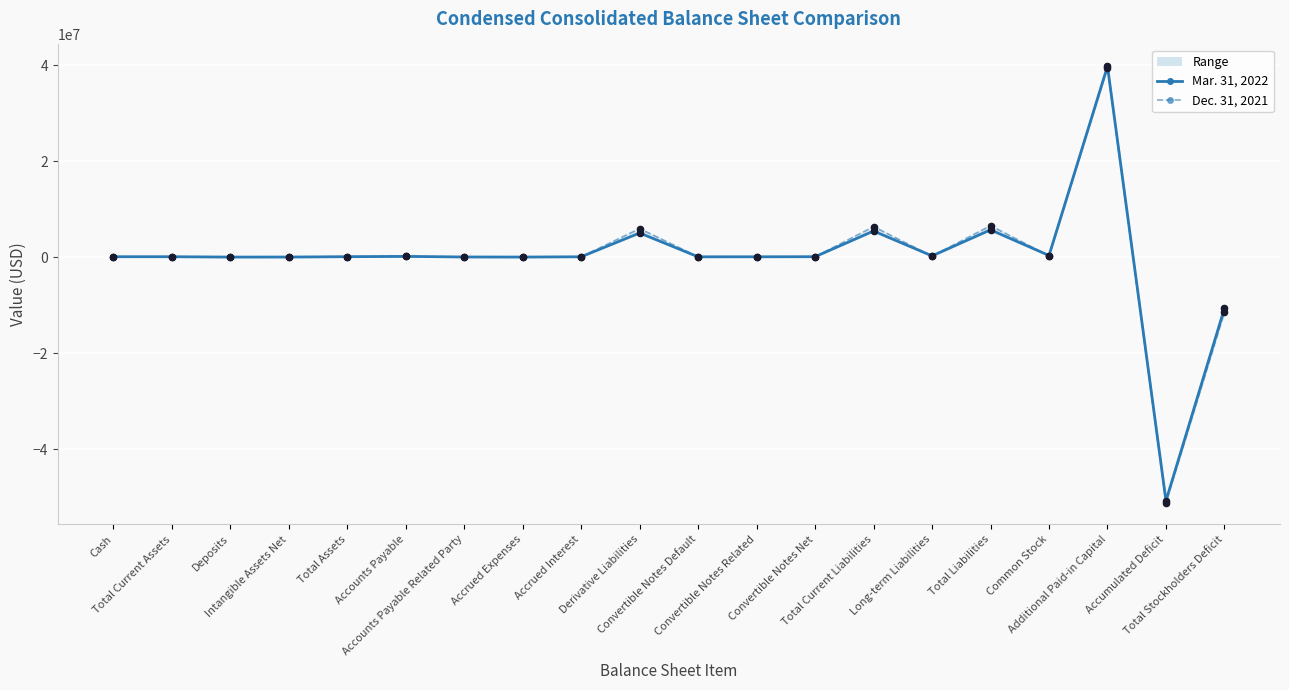

What are all the series names shown in the legend?

Mar. 31, 2022, Dec. 31, 2021